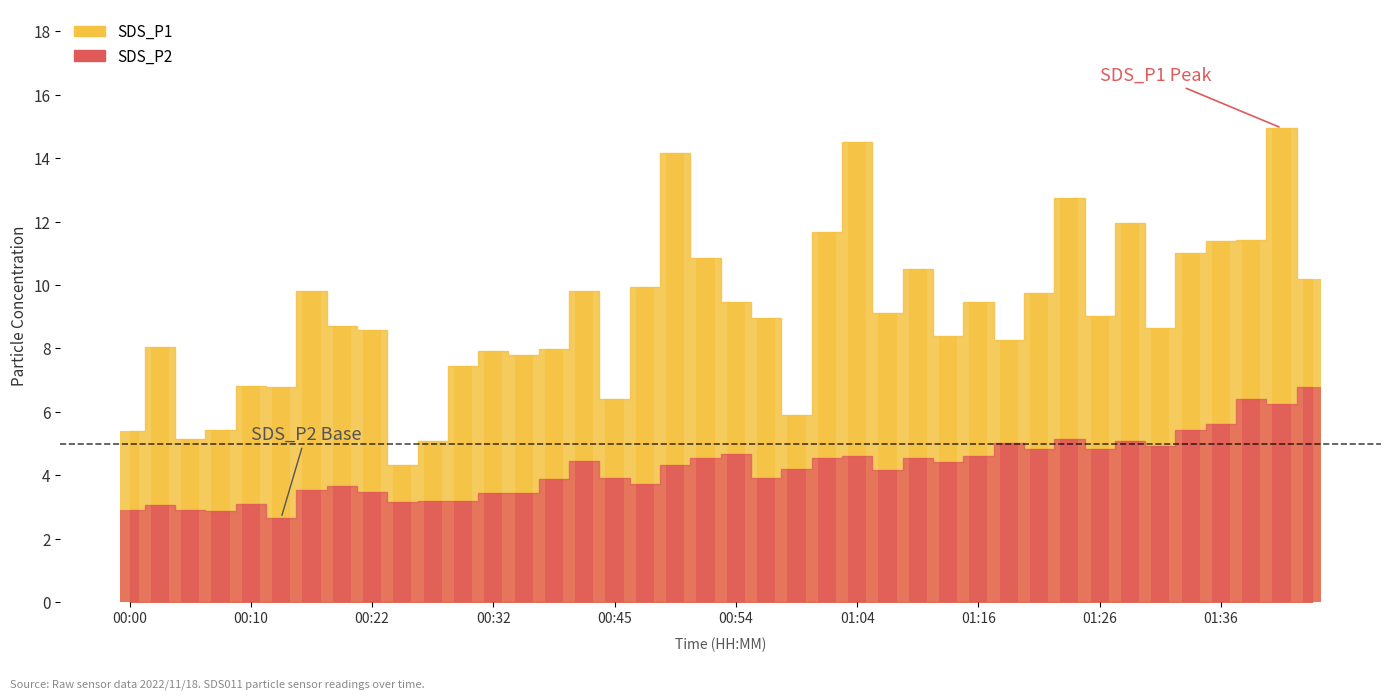

Which series has the largest range (max minus min)?

SDS_P1